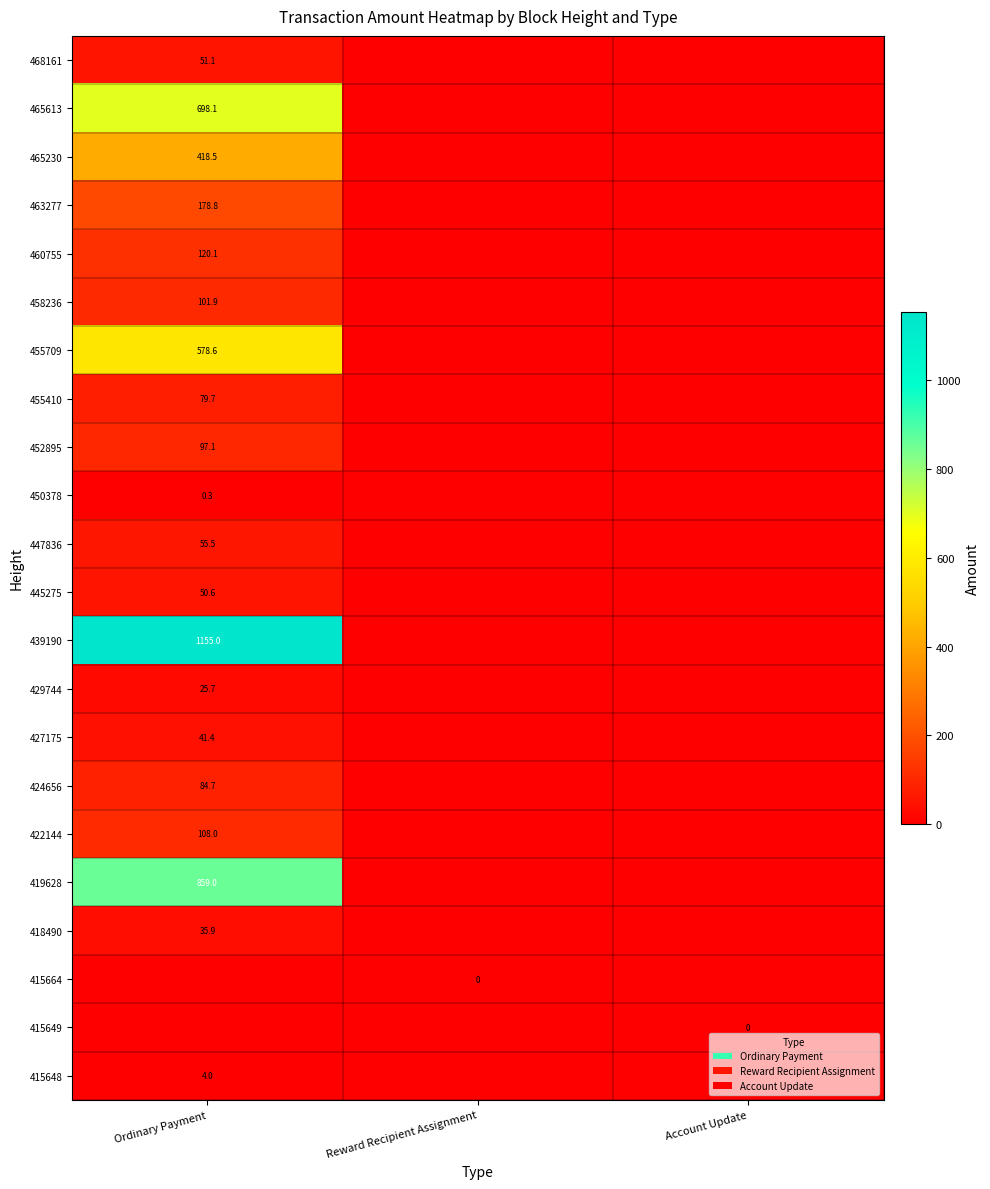

The 458236 series shows 146.4 at Ordinary Payment. True or false?

False